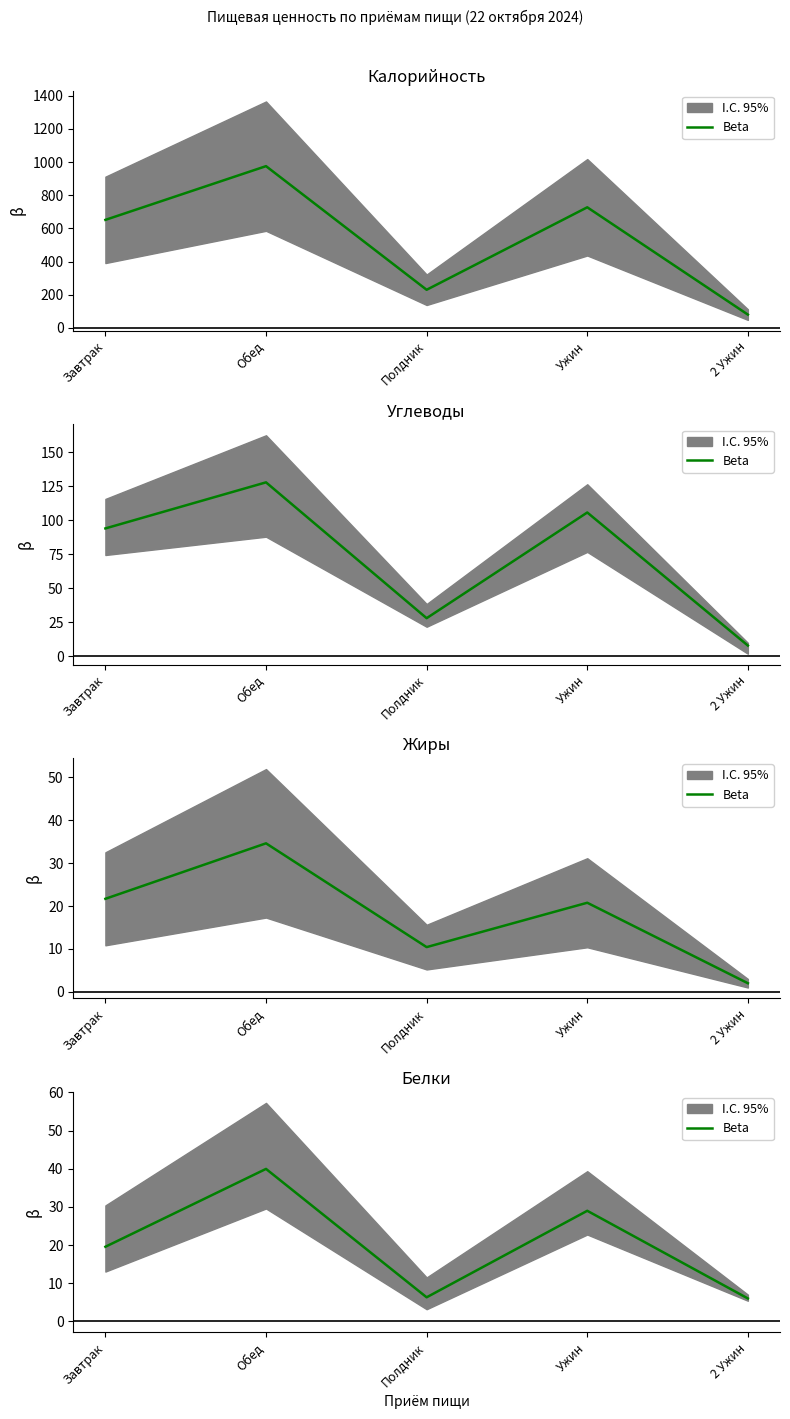

Reading right to left, list all the values displayed in this chart.

6.0	29.0	6.3	40.0	19.6